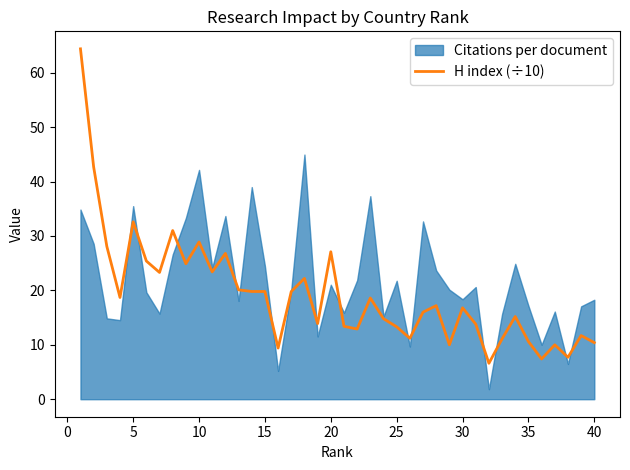

True or false: H index (÷10) has a value of 10.4 at 40.

True